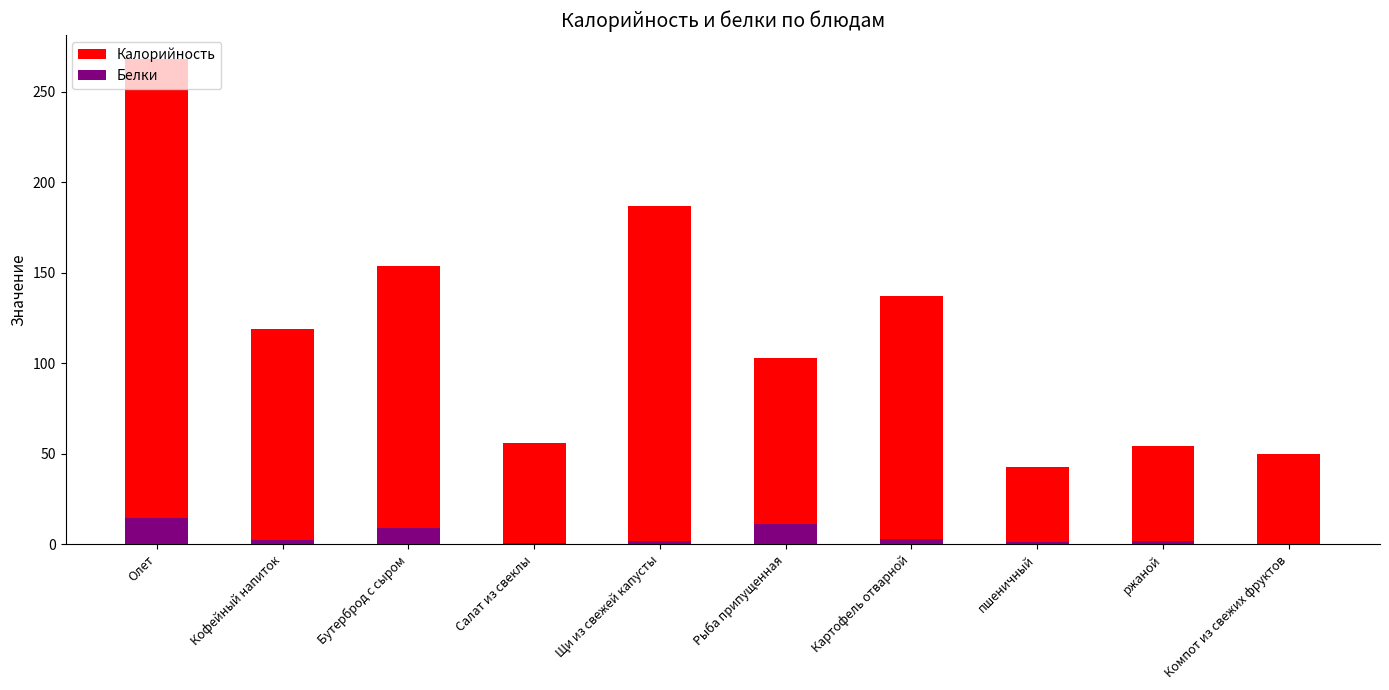

What is the difference between the highest and lowest values at Кофейный напиток?

116.6